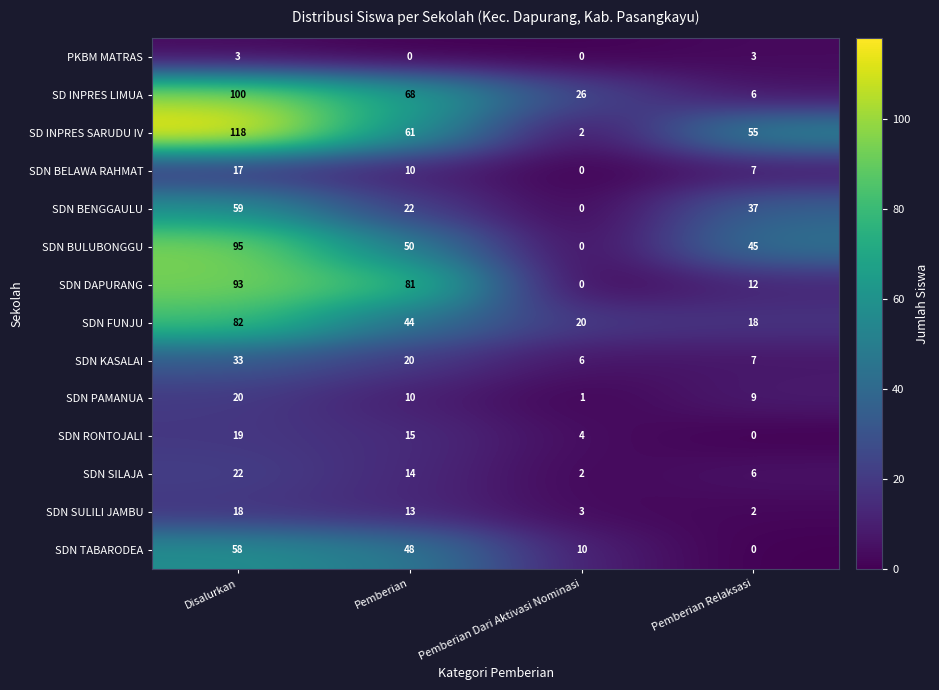

The value of SDN KASALAI at Pemberian is 20. True or false?

True